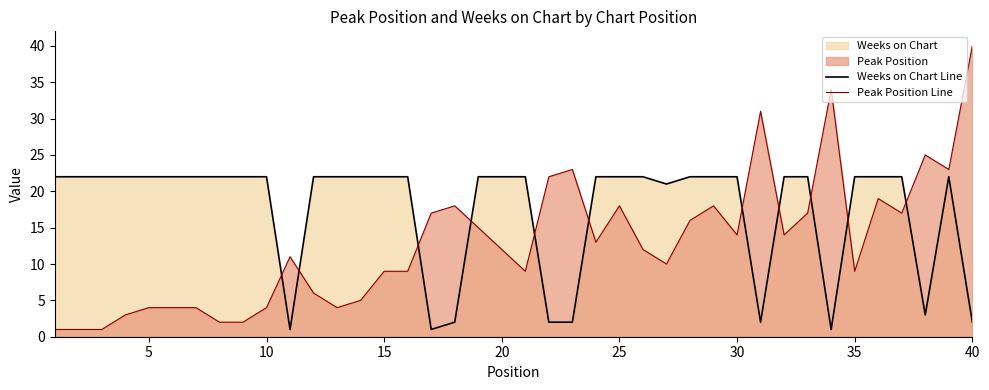

How many lines are shown in the chart?

2